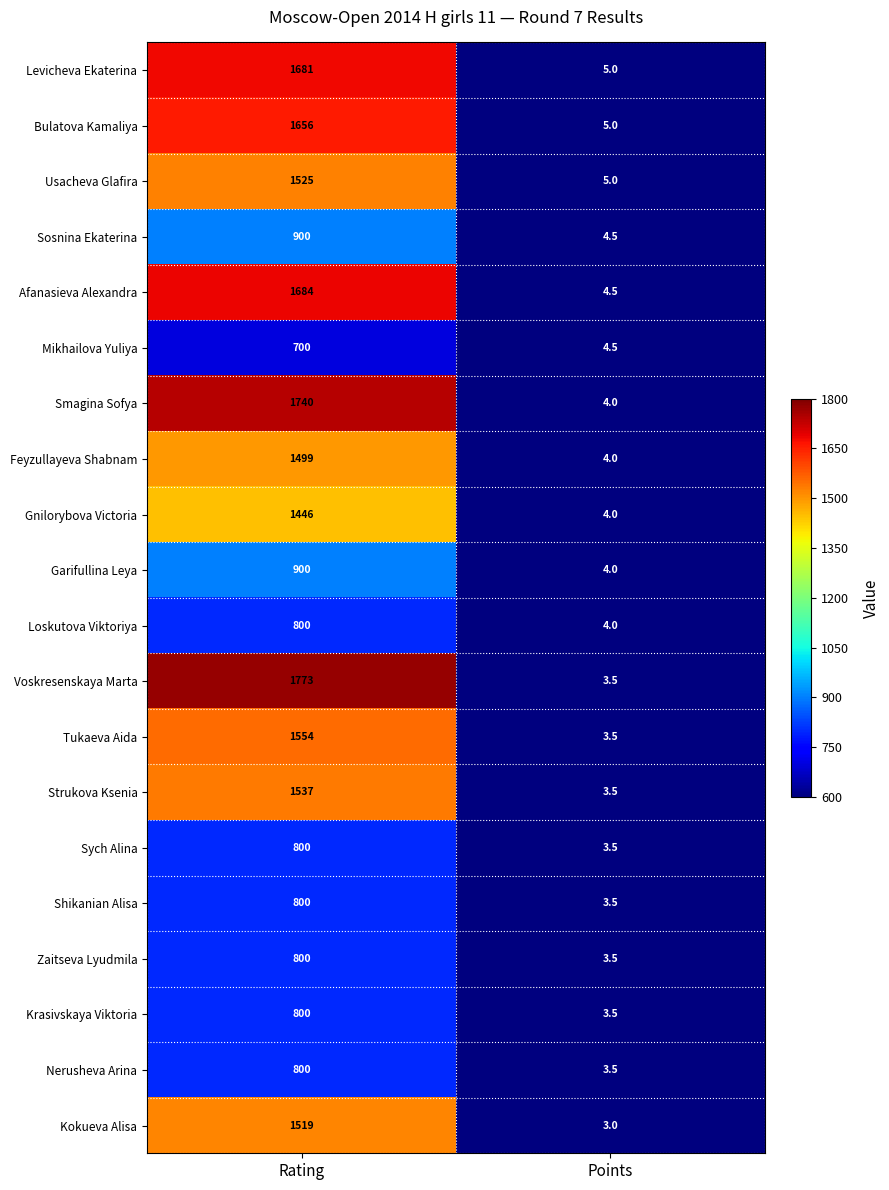

How many data points in Loskutova Viktoriya are less than 800?

1